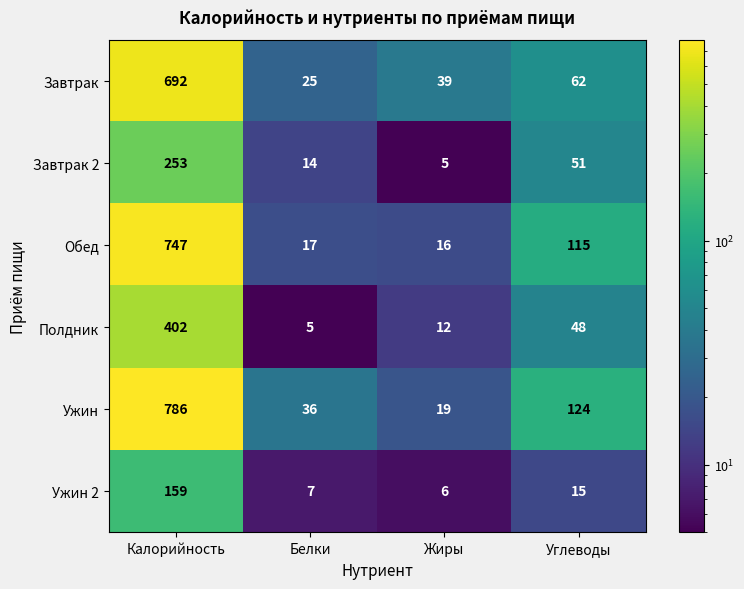

Where does the Завтрак 2 series first go above 51?

Калорийность